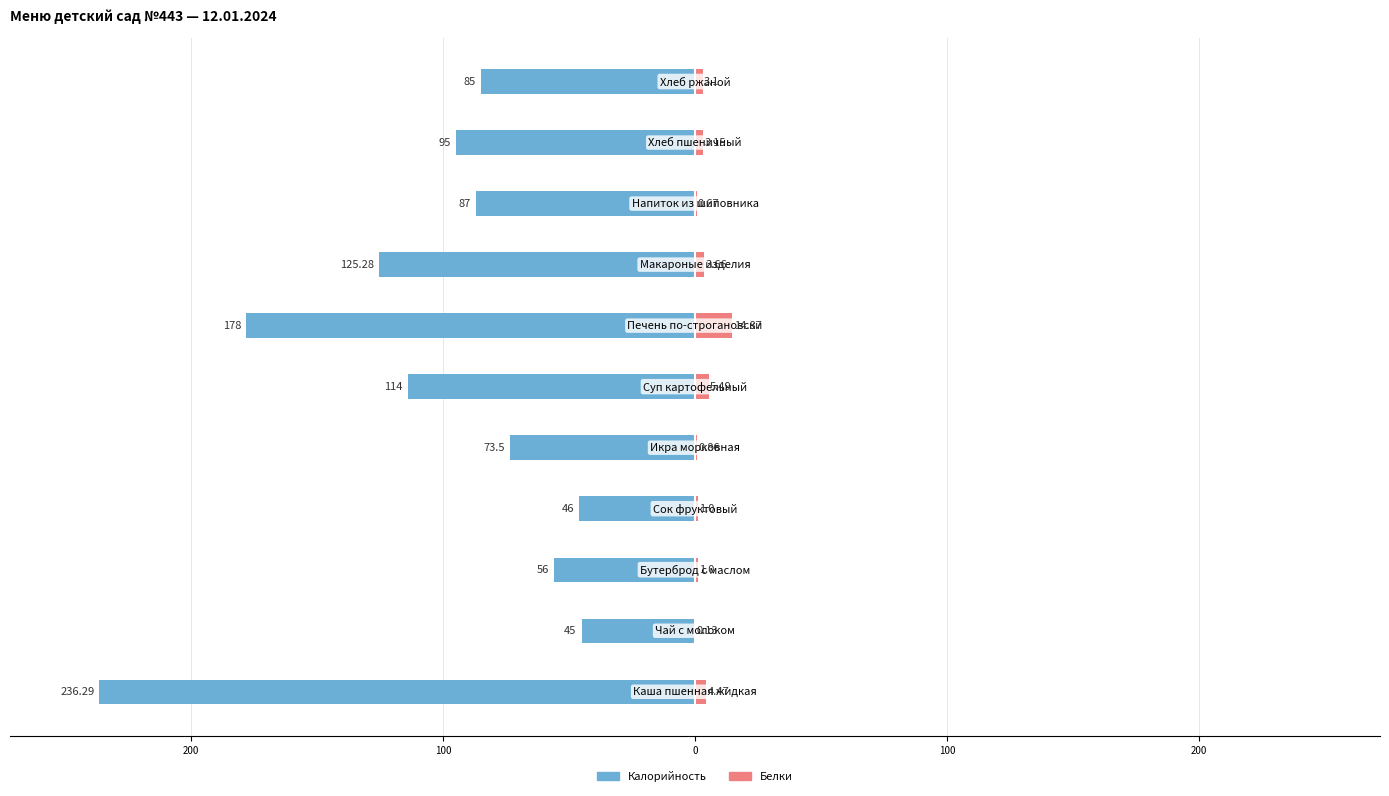

What is the lowest value of the Белки series?

0.1